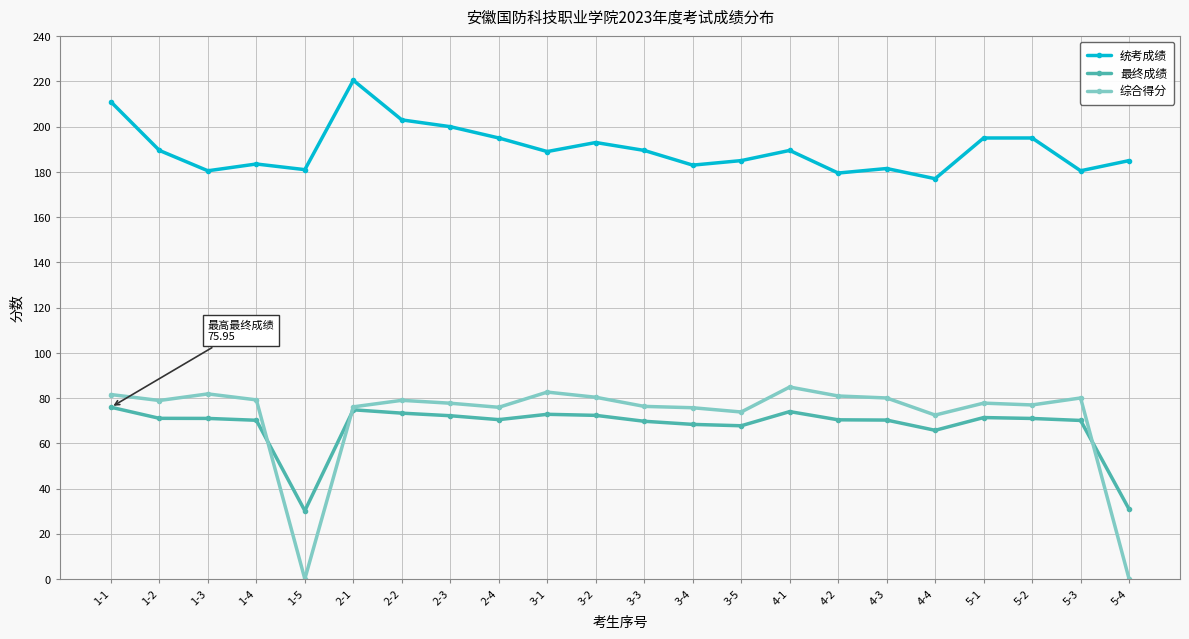

What is the value of the 综合得分 point at the 21st from the left?

80.0